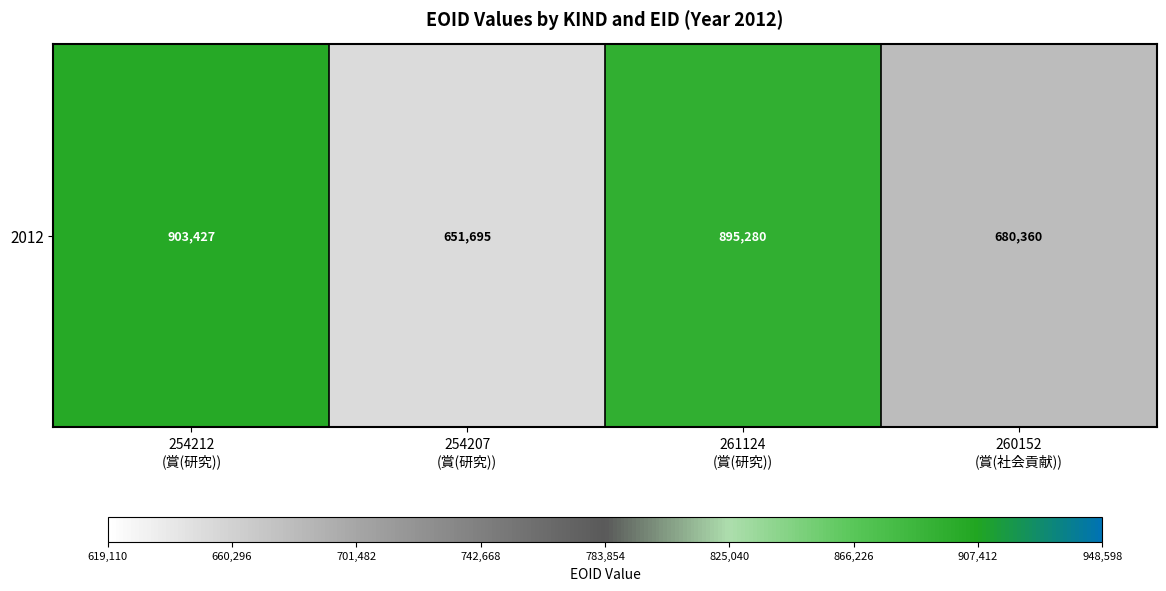

What is the change in value from 254207
(賞(研究)) to 260152
(賞(社会貢献))?

+28665